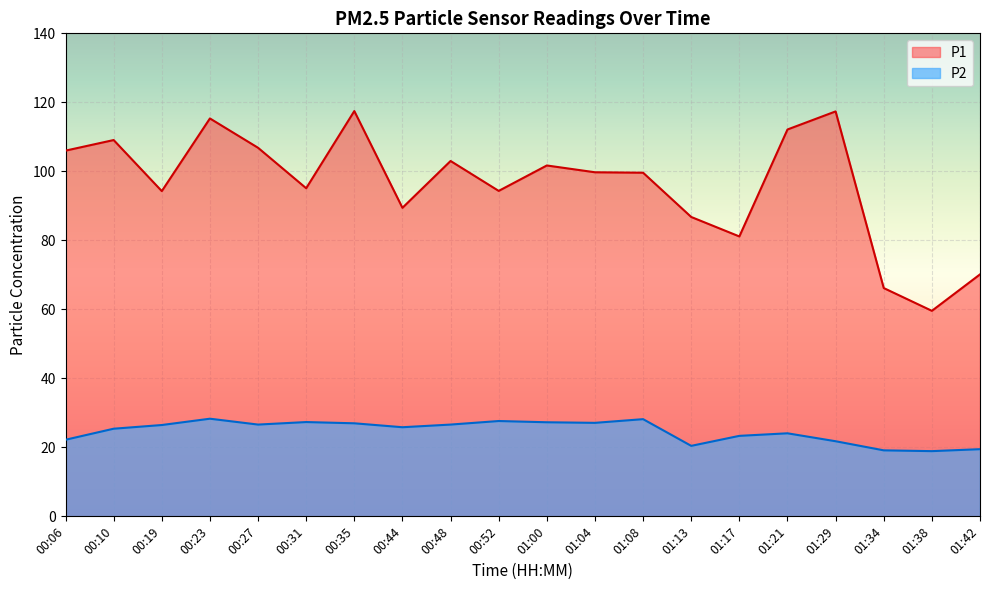

Reading left to right, what are all the values shown in this chart?

P1: 106.0	109.1	94.3	115.3	106.8	95.1	117.5	89.4	103.0	94.3	101.7	99.7	99.6	86.8	81.1	112.1	117.4	66.2	59.6	70.1
P2: 22.2	25.4	26.5	28.3	26.6	27.3	27.0	25.8	26.6	27.6	27.3	27.1	28.2	20.4	23.3	24.1	21.8	19.1	18.9	19.5